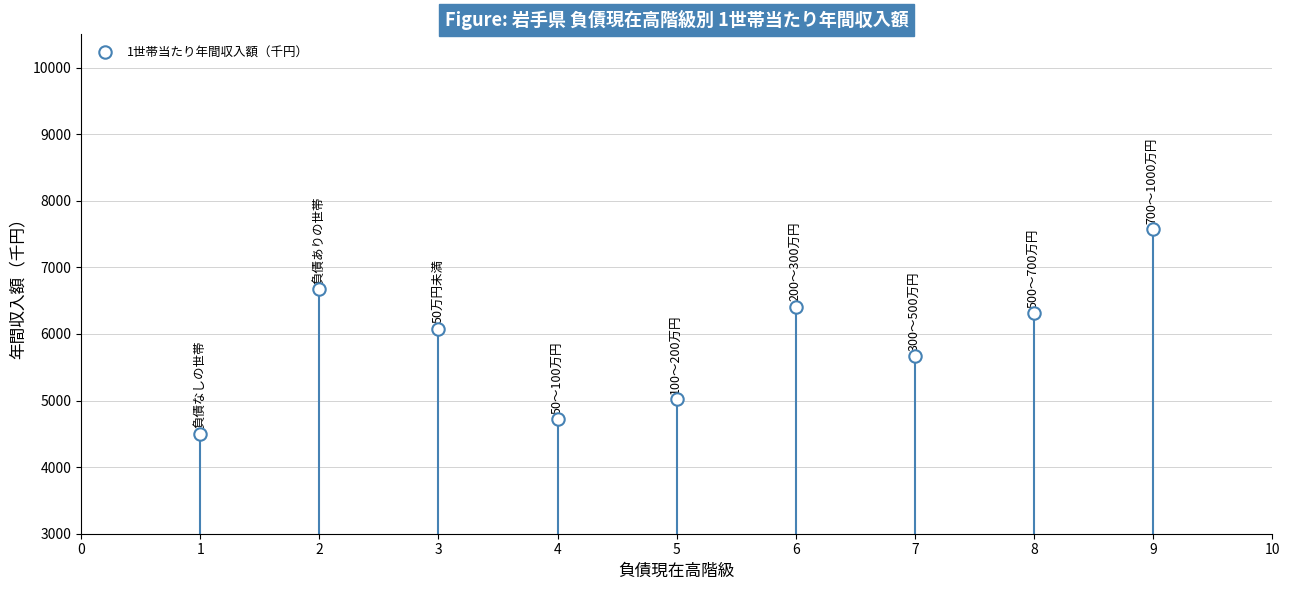

What is the average Y value?

5884